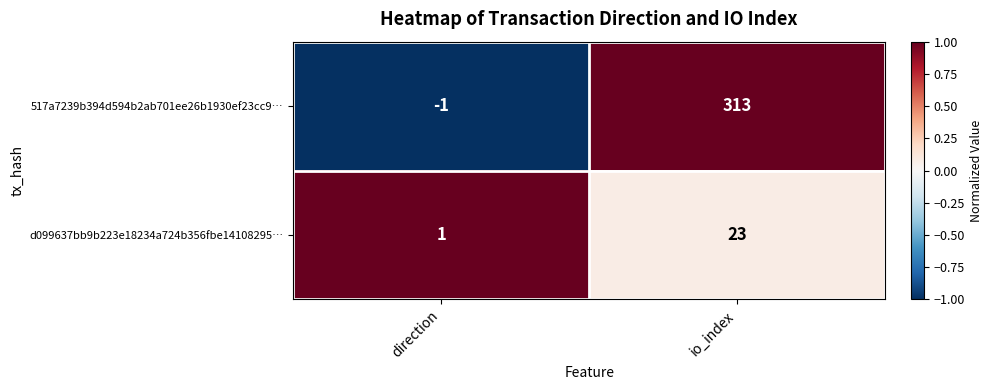

Which category has the highest value across all series?

io_index